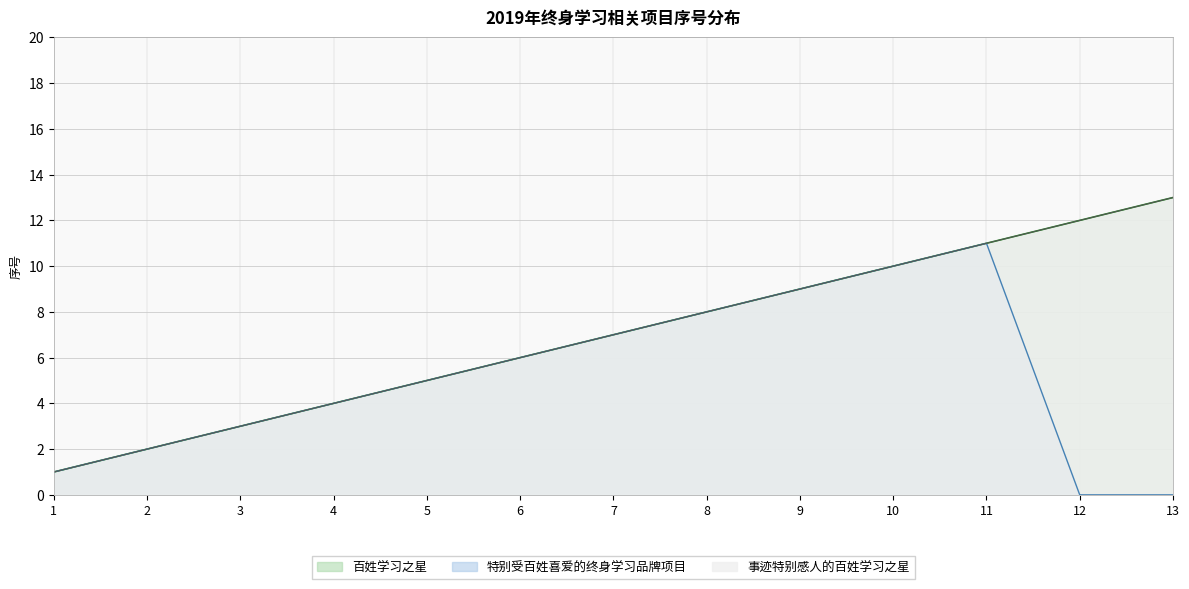

True or false: 事迹特别感人的百姓学习之星 has more than 2 interior local peaks.

False